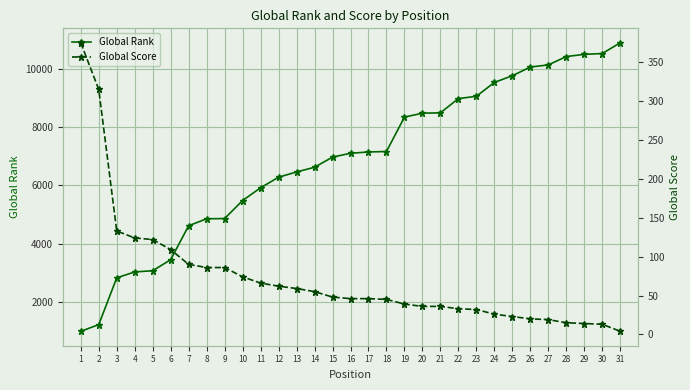

How many values in the Global Rank series exceed 7104?

15